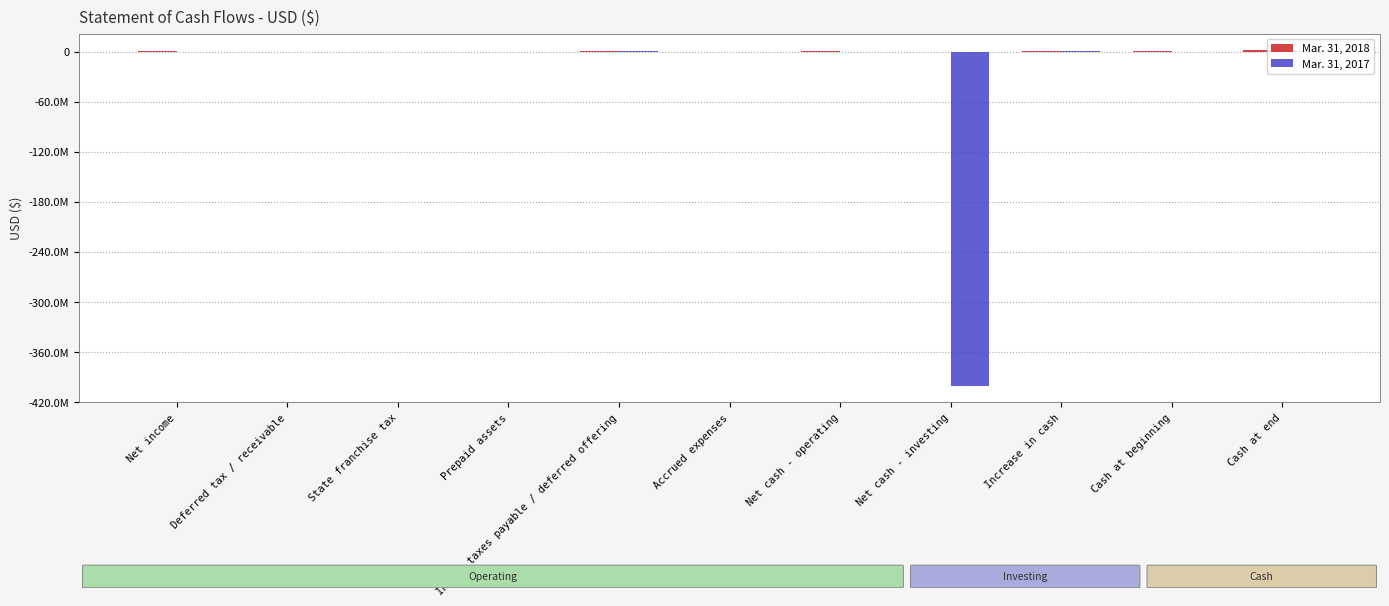

Are the bars horizontal?

No